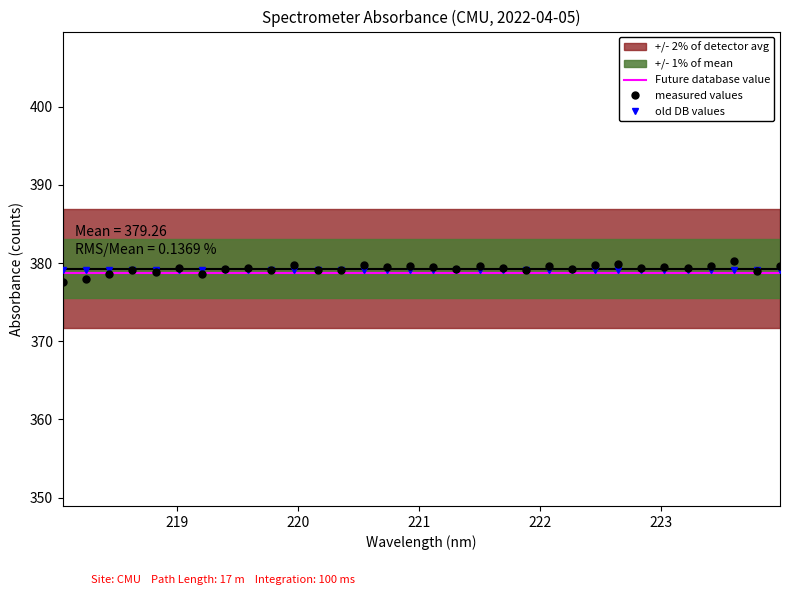

Is this an area chart (filled region under the line)?

No